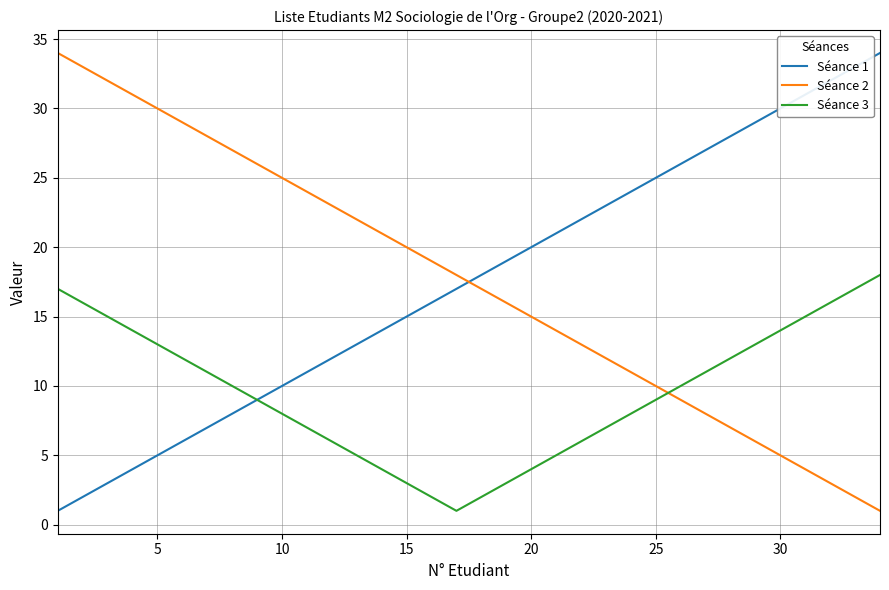

What is the minimum value shown in the chart?

1